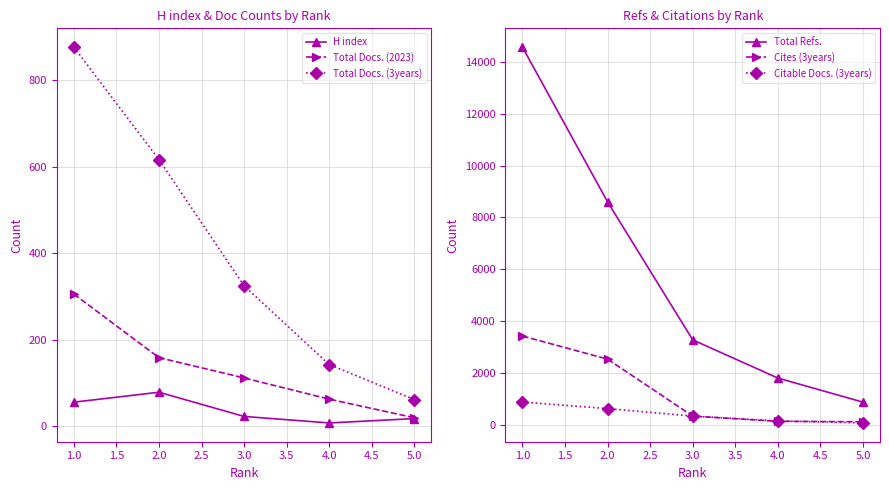

The value of Total Refs. at 4.0 is 1796. True or false?

True